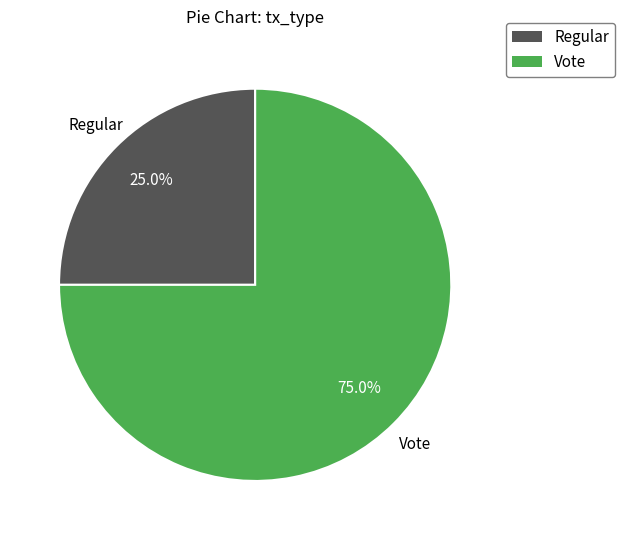

The Regular slice represents 25% of the pie. True or false?

True